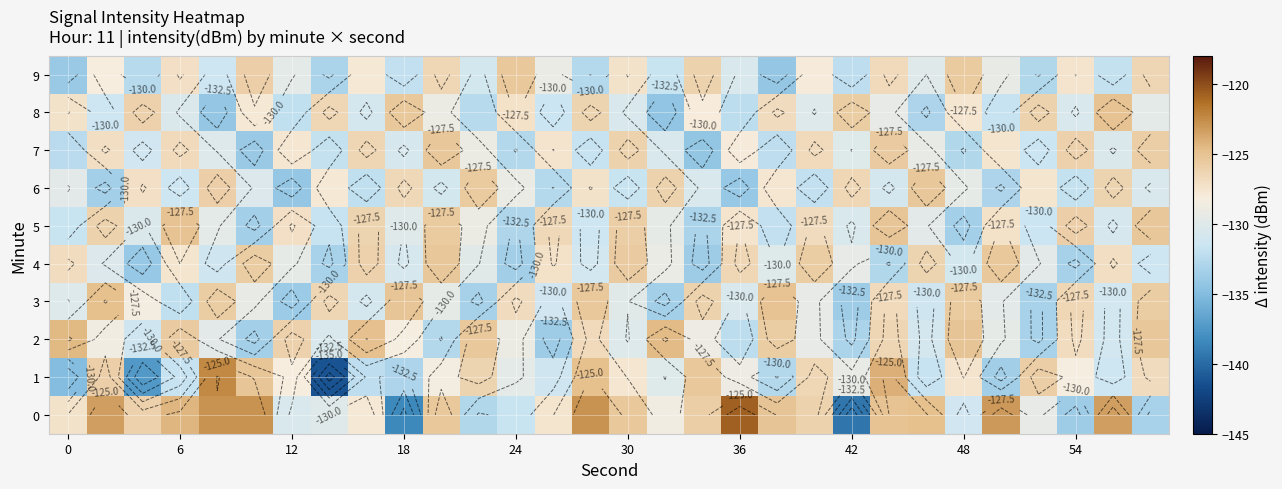

What is the average value of the 8 series?

-129.3